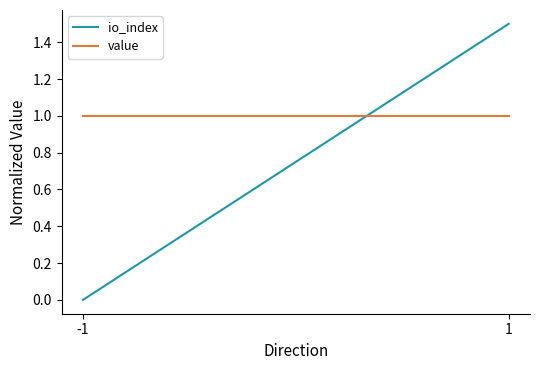

Which series has the largest range (max minus min)?

io_index